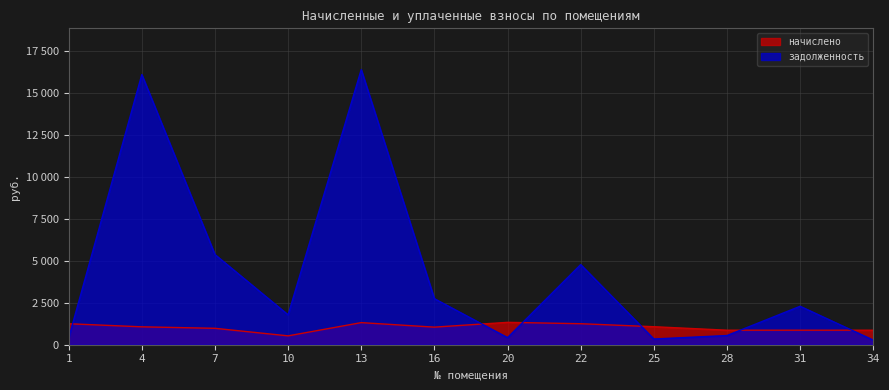

Is the value of задолженность at 4 greater than the value of начислено at 22?

Yes